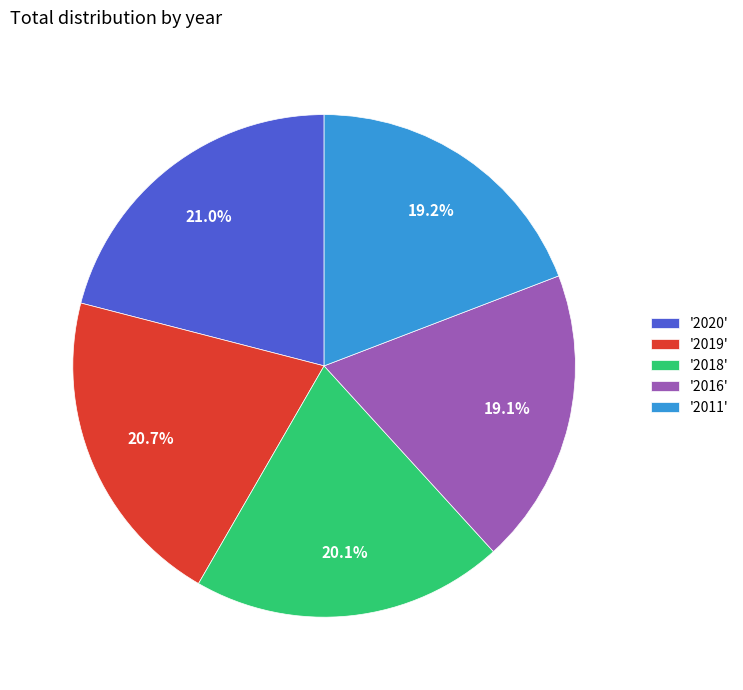

Between '2019' and '2018', which is larger?

'2019'